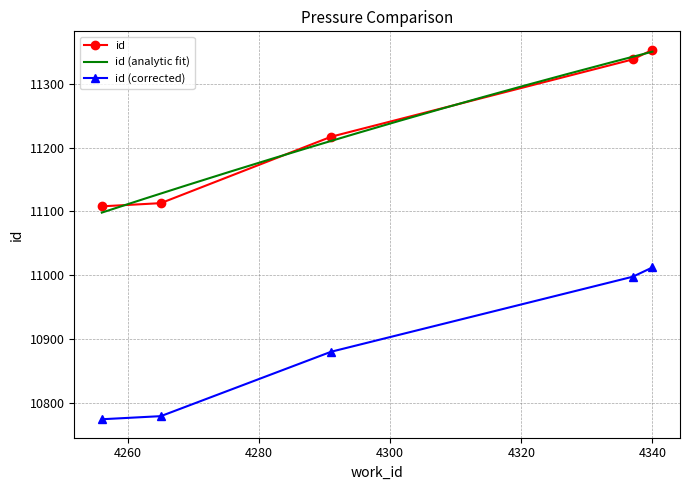

List the labels in order of value, largest first.

4340, 4337, 4291, 4265, 4256